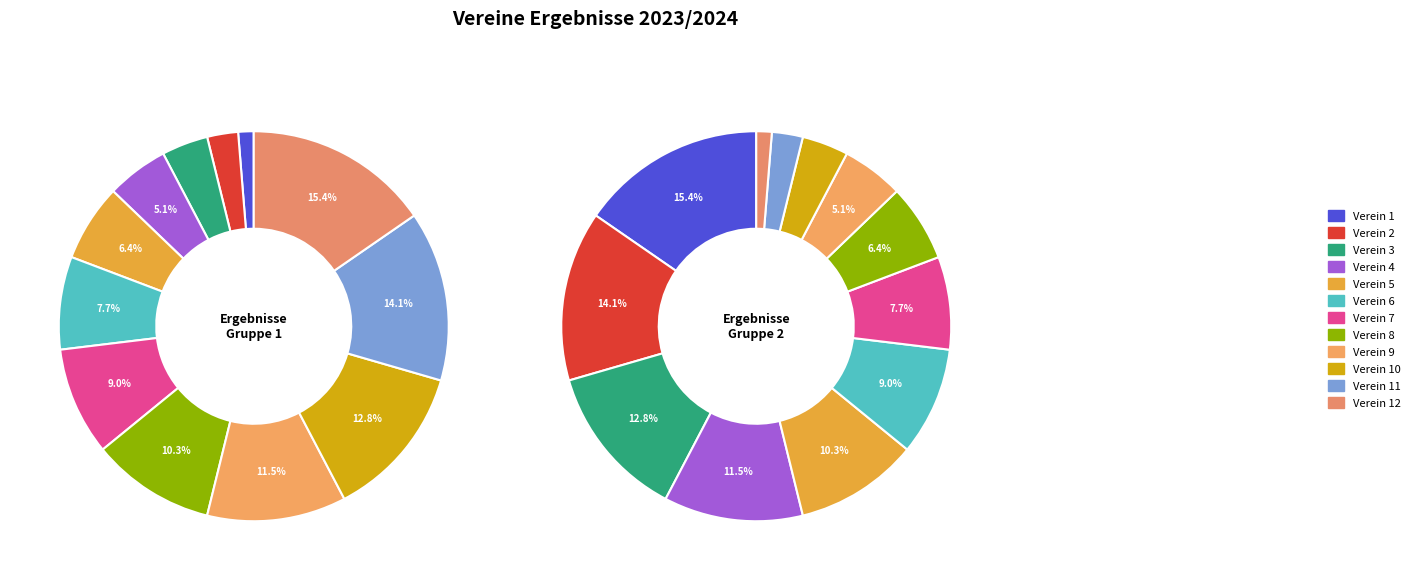

Approximately how many times larger is the value at Verein 3 compared to Verein 1?

3.0